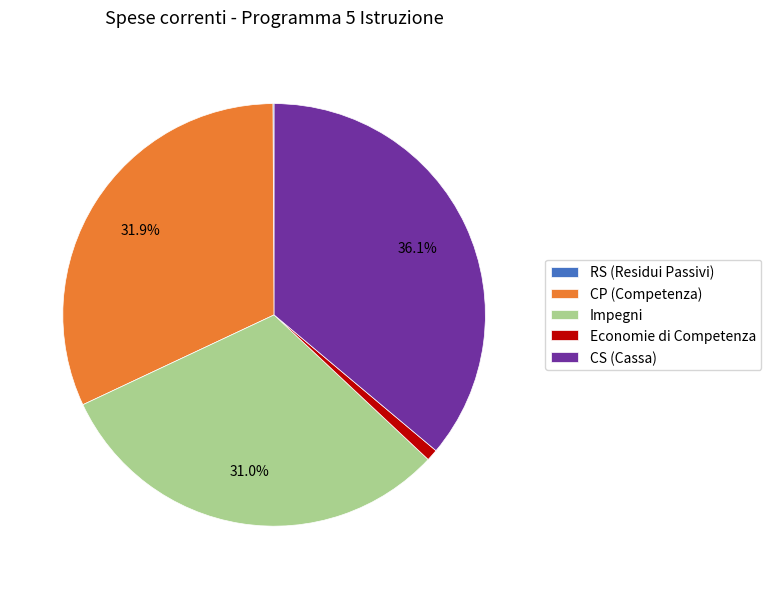

Is the sum of CS (Cassa) and Impegni greater than half?

Yes